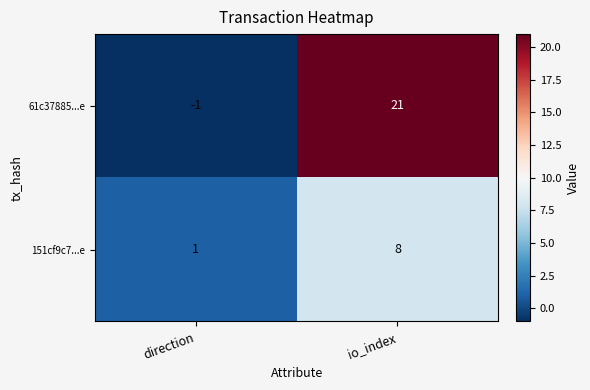

At which label does 61c37885...e reach its minimum?

direction